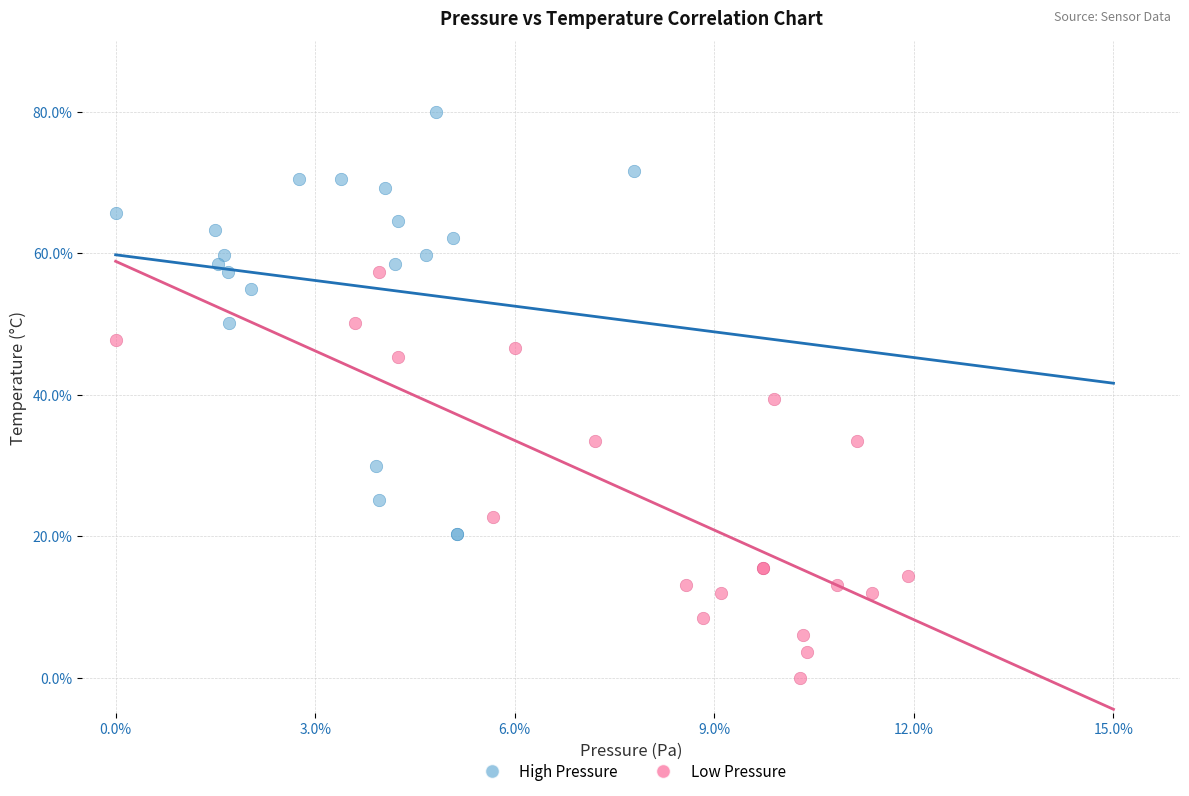

Which series contains the lowest Y value?

Low Pressure